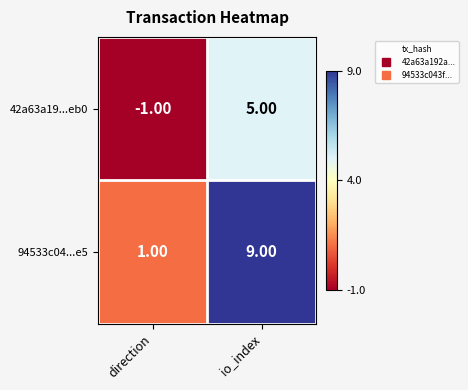

What is the total value across all series at io_index?

14